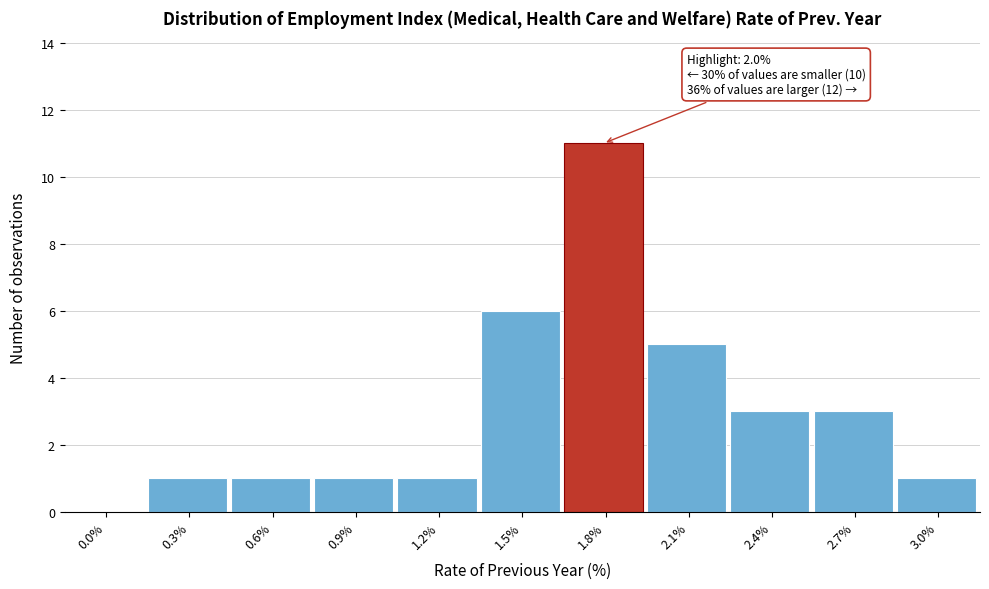

Reading left to right, extract all data points from this chart.

0.0%=0	0.3%=1	0.6%=1	0.9%=1	1.2%=1	1.5%=6	1.8%=11	2.1%=5	2.4%=3	2.7%=3	3.0%=1